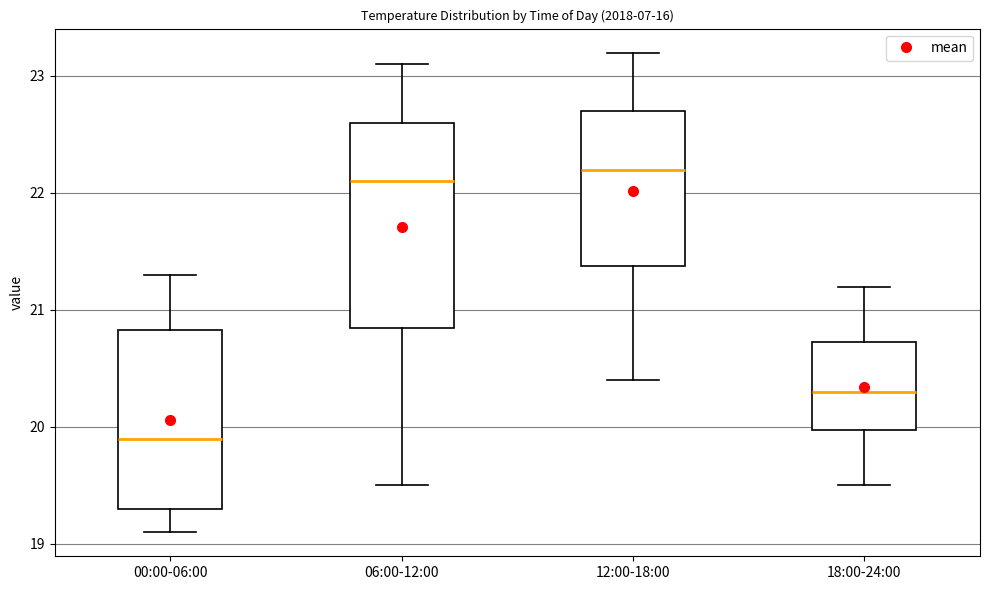

Comparing the boxes themselves (not the whiskers), which one is the tallest?

06:00-12:00